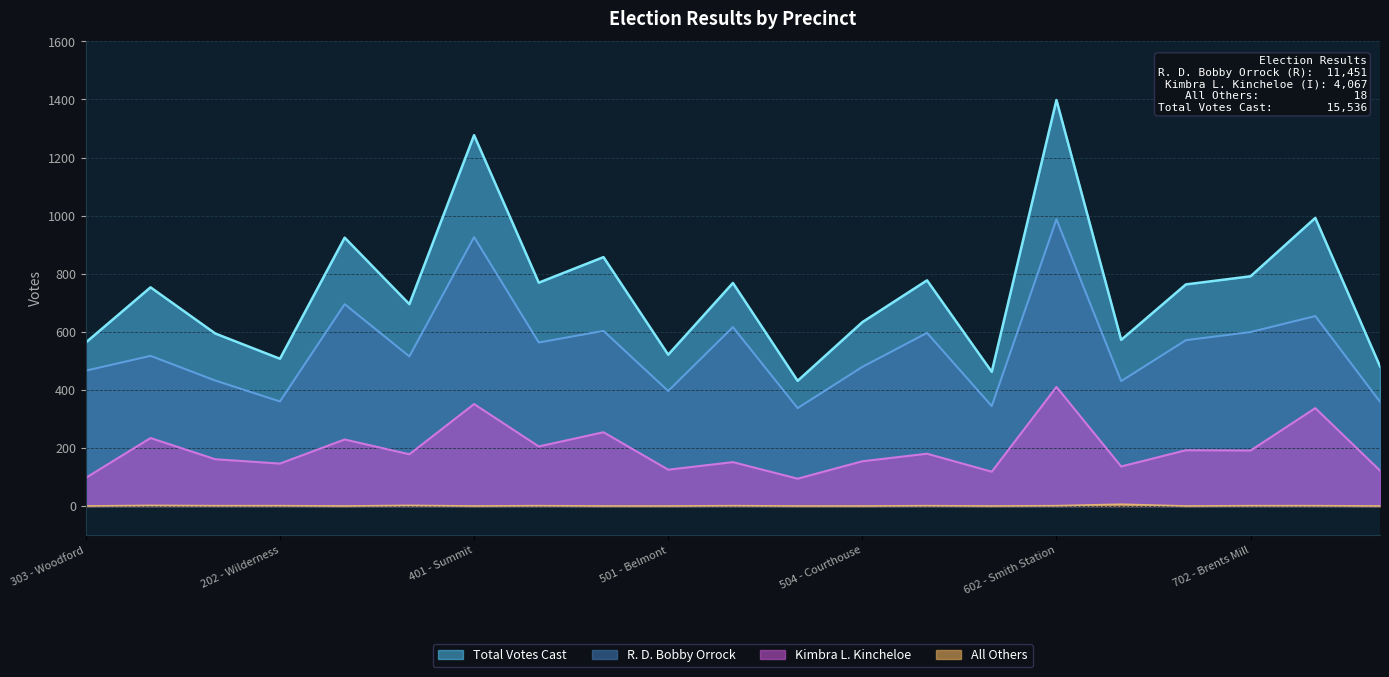

What is the average value of the Total Votes Cast series?

739